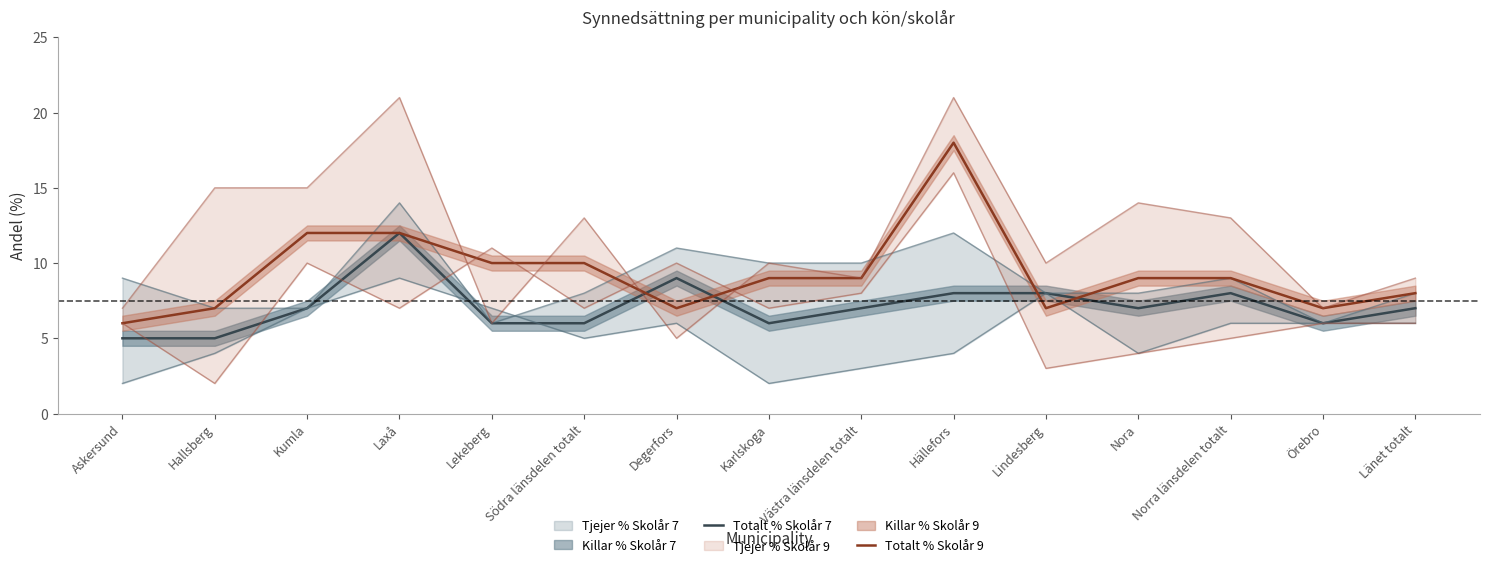

What is the maximum value for Totalt % Skolår 9?

18